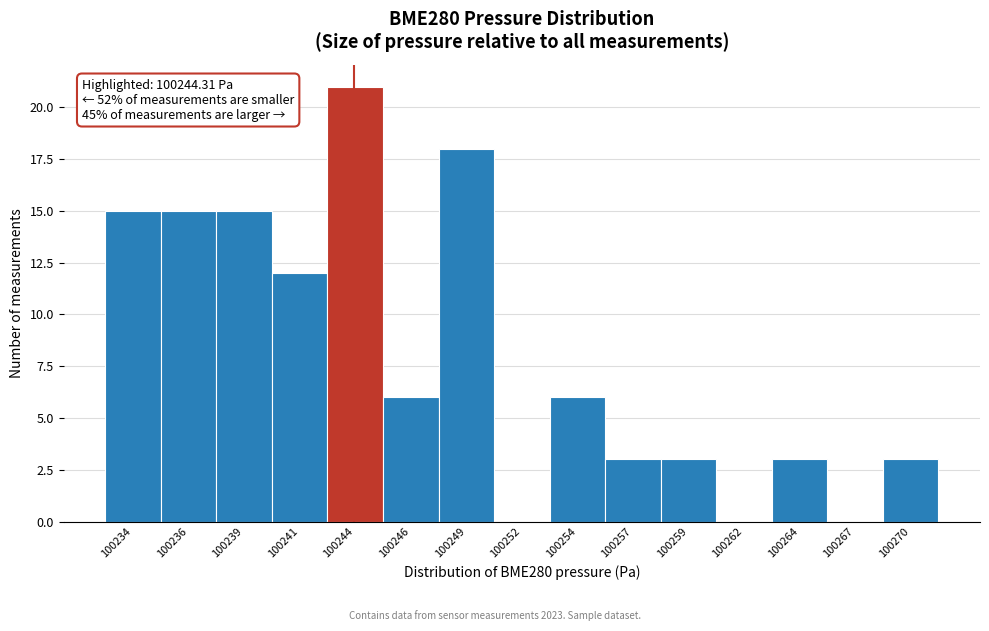

Reading left to right, what are all the values shown in this chart?

100234=15	100236=15	100239=15	100241=12	100244=21	100246=6	100249=18	100252=0	100254=6	100257=3	100259=3	100262=0	100264=3	100267=0	100270=3